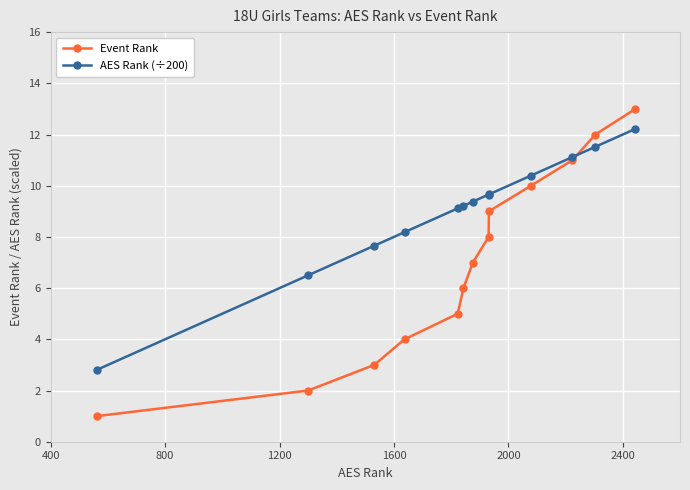

Which series has the largest total across all categories?

AES Rank (÷200)